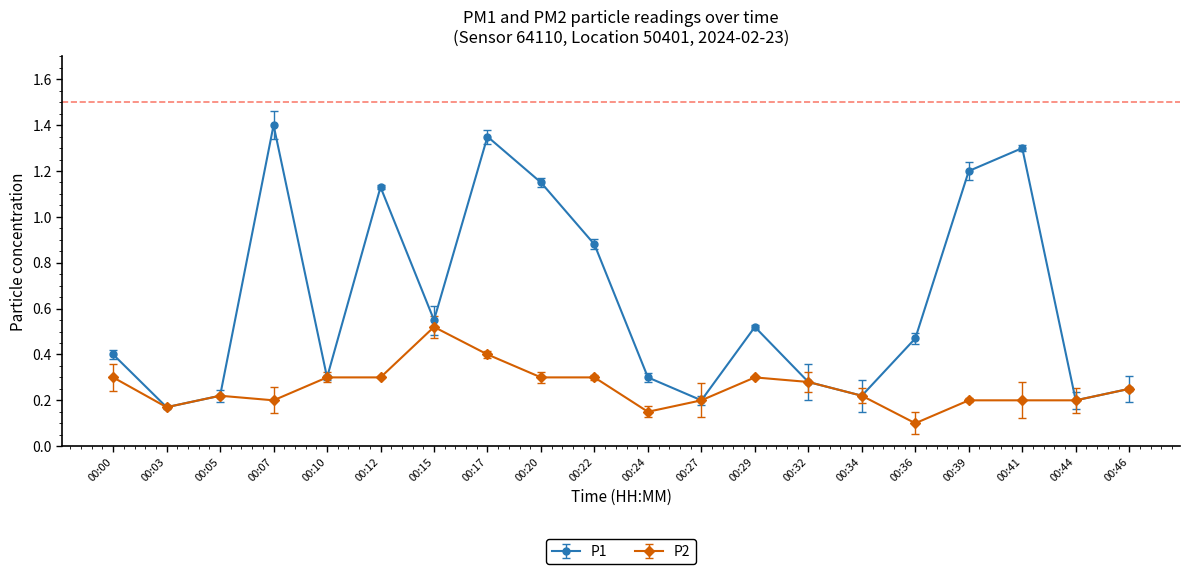

True or false: P2 has a value of 0.3 at 00:00.

True